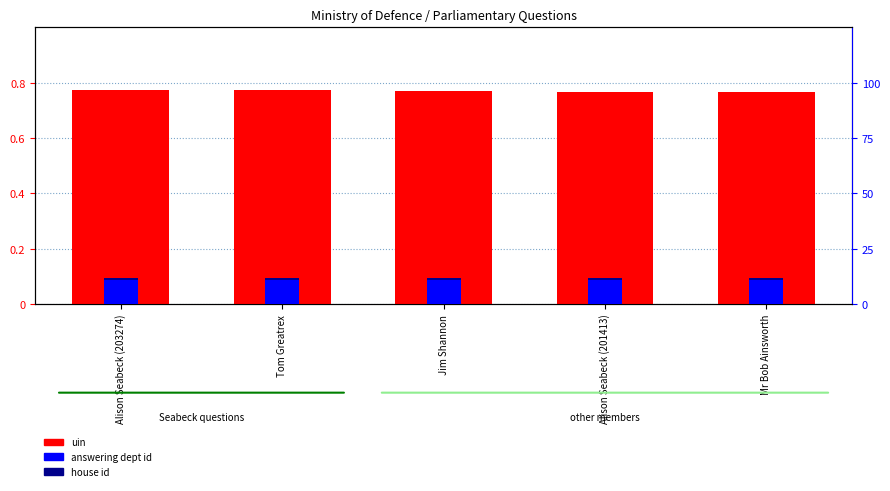

What is the difference between the highest and lowest values at Tom Greatrex?

0.8